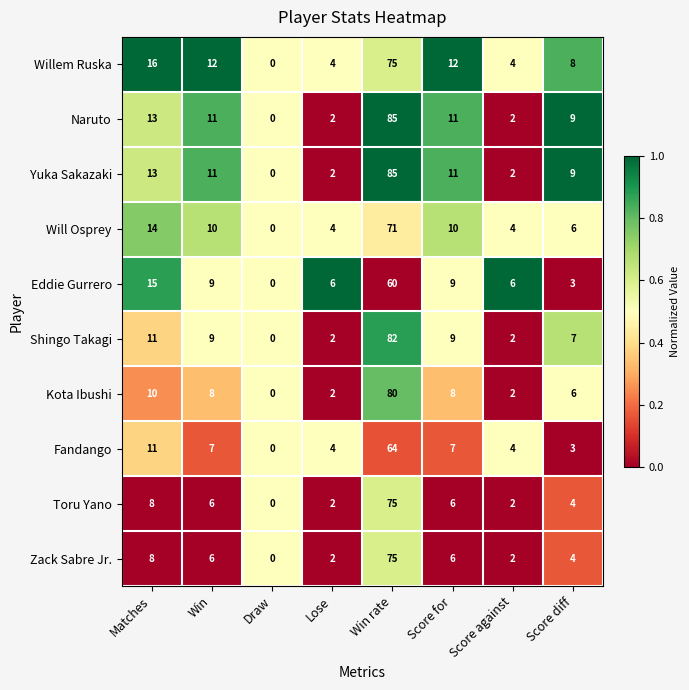

What is the sum of the Willem Ruska values at Win and Draw?

12